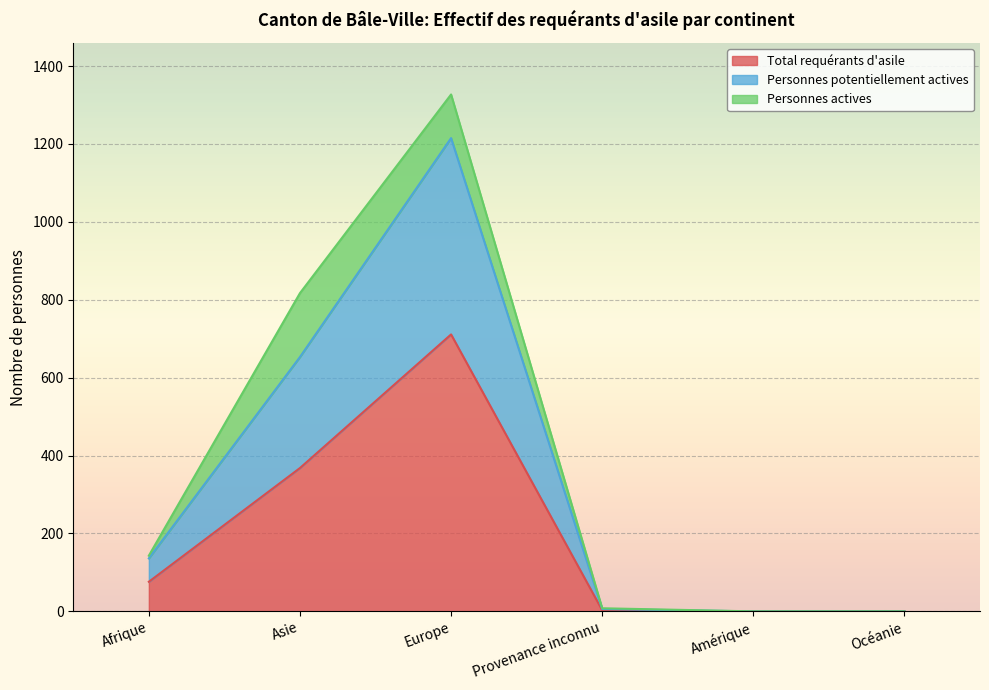

In Personnes potentiellement actives, how many points are higher than both neighbors (excluding endpoints)?

1